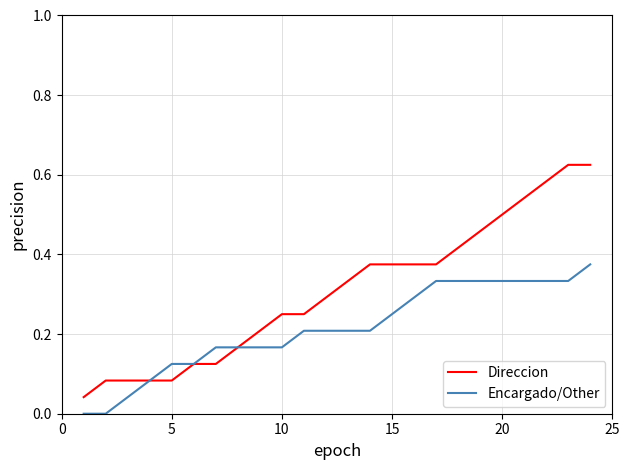

Which series has the largest range (max minus min)?

Direccion